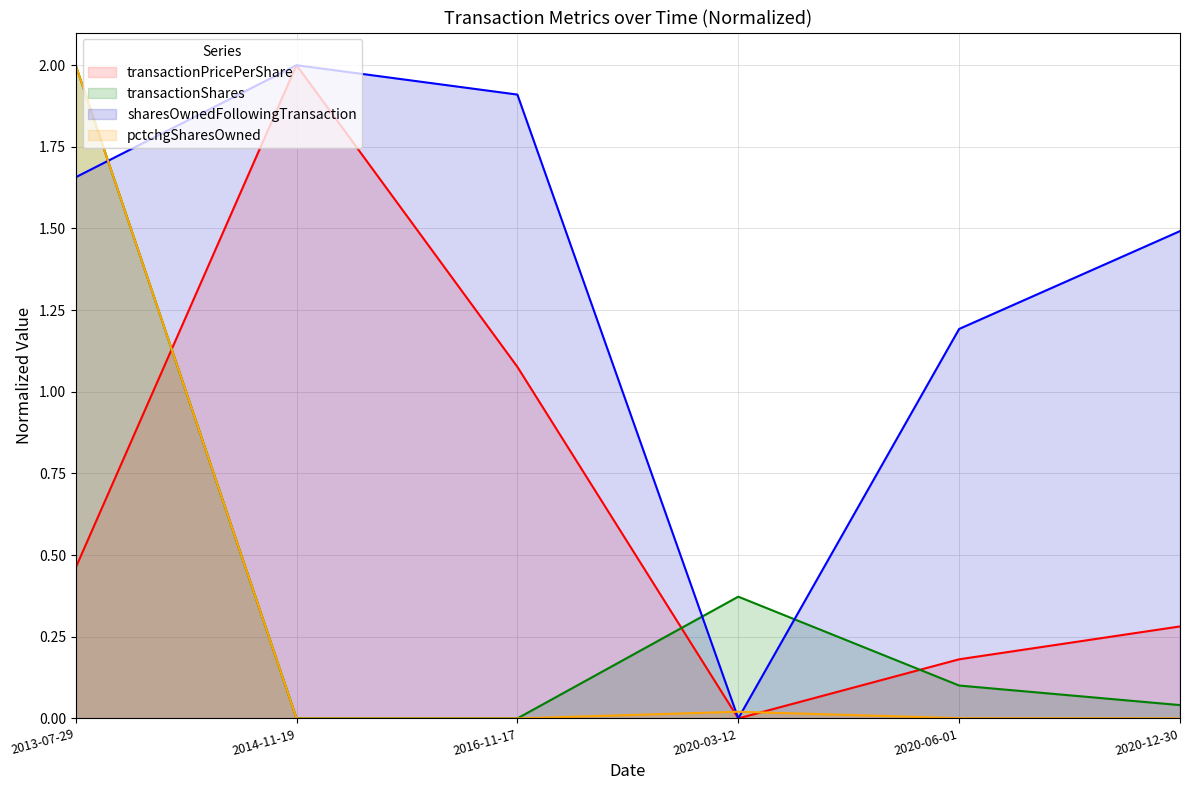

Is it true that transactionPricePerShare equals 0.2 at 2020-06-01?

False